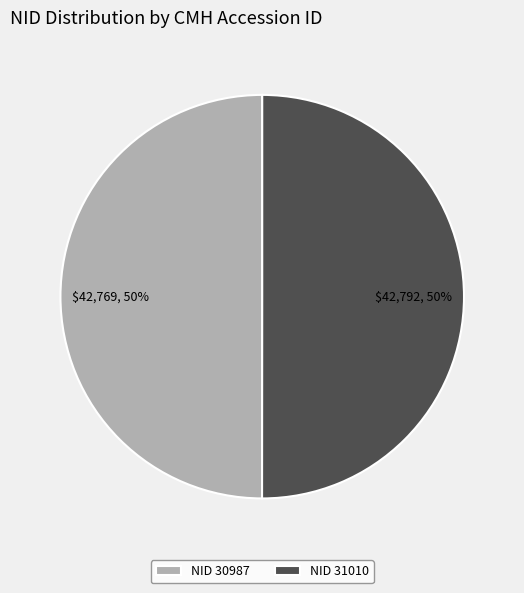

Combined, do NID 31010 and NID 30987 account for over 50%?

Yes